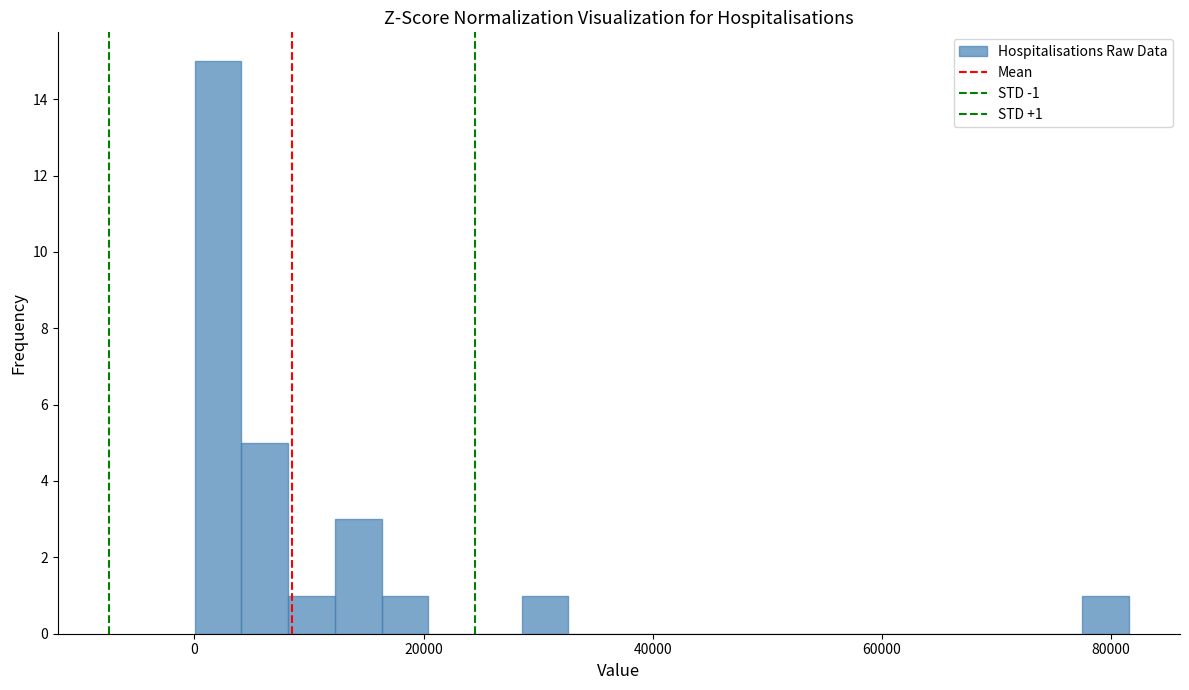

Around what value on the x-axis is the tallest bar? Give the approximate position of its centre, as read against the axis.

2000